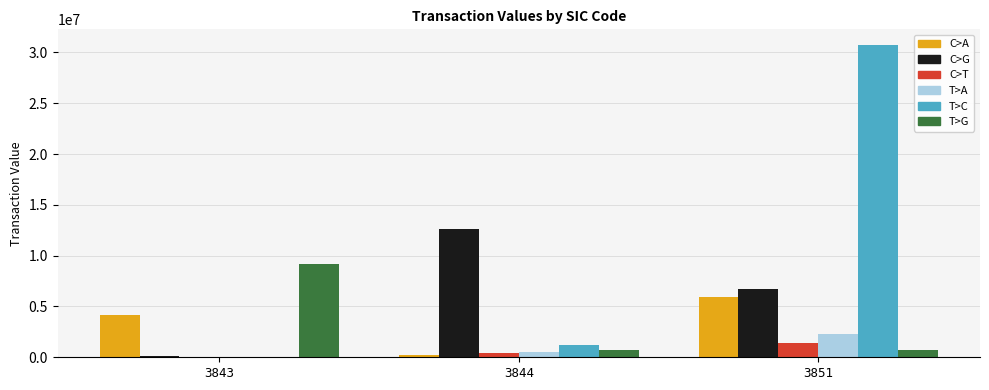

What are all the series names shown in the legend?

C>A, C>G, C>T, T>A, T>C, T>G